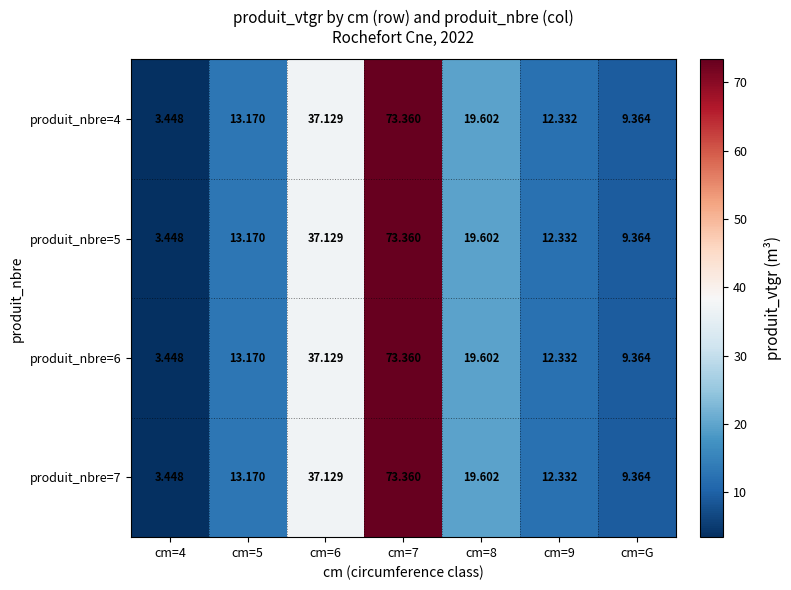

How many values in the produit_nbre=5 series are below 13?

3